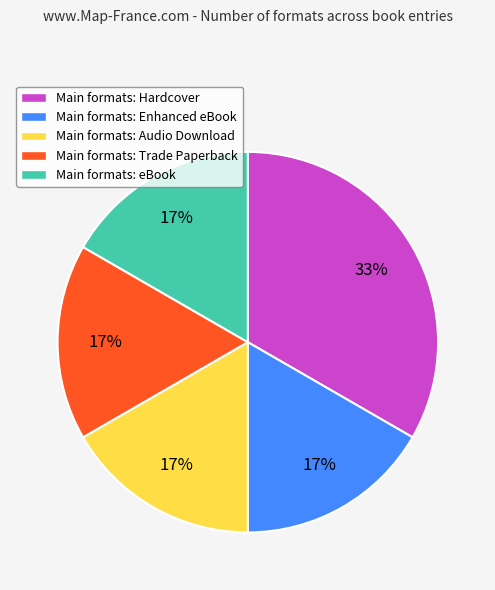

Which slice is the largest?

Main formats: Hardcover